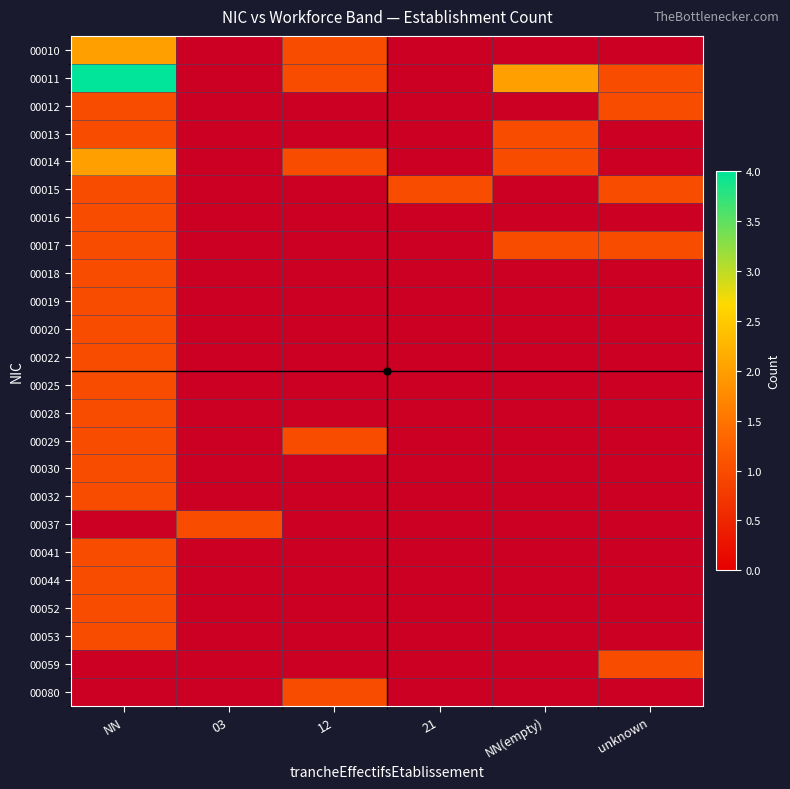

How many series are shown in this chart?

24